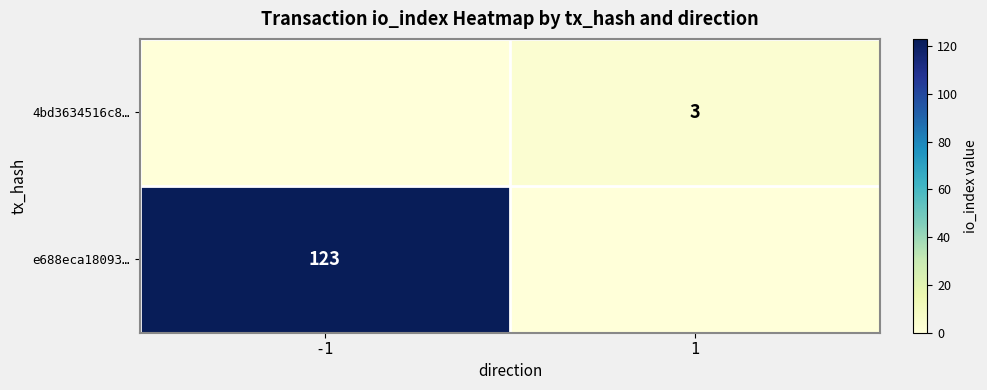

Is it true that 4bd3634516c8… equals 3 at 1?

True